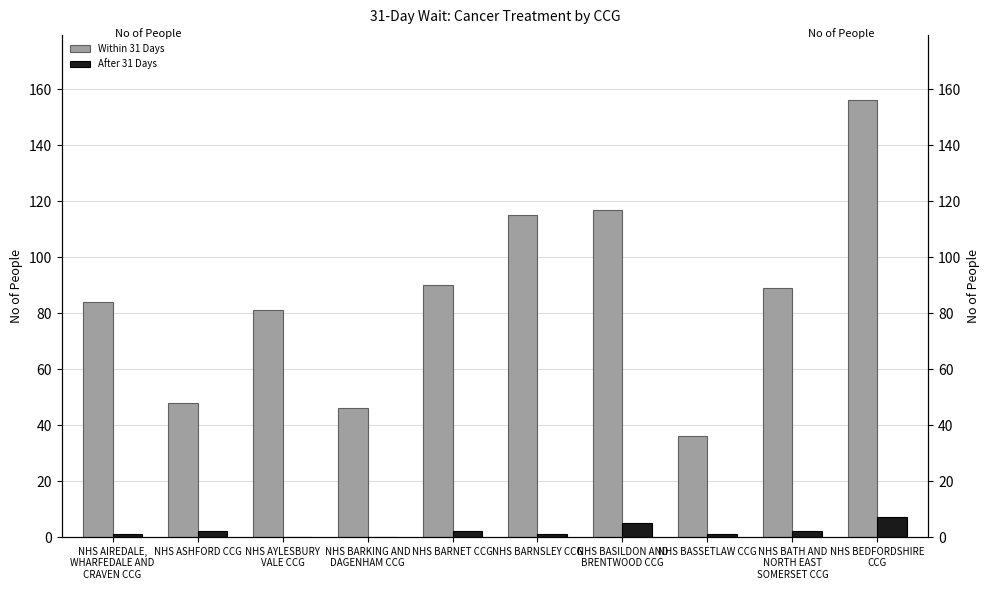

What is the total value across all series at NHS BASSETLAW CCG?

37